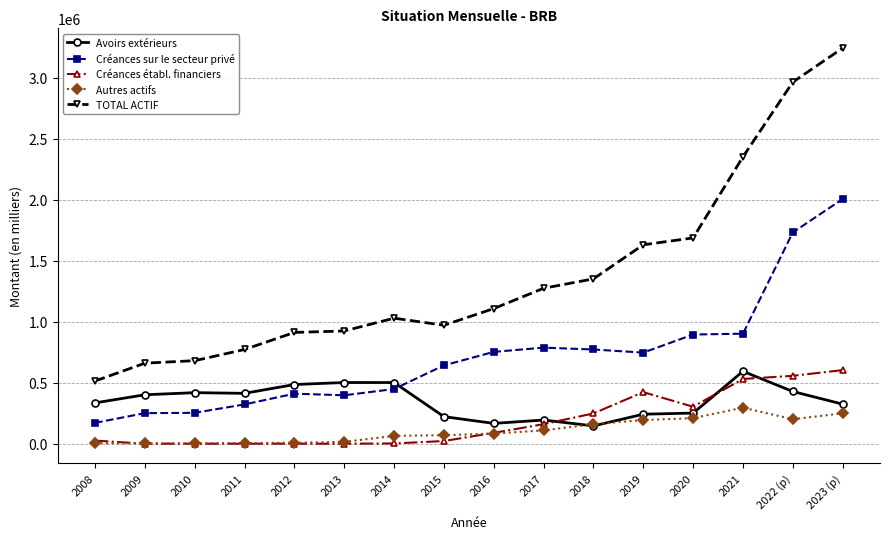

Is the value of TOTAL ACTIF at 2008 greater than the value of Créances établ. financiers at 2008?

Yes